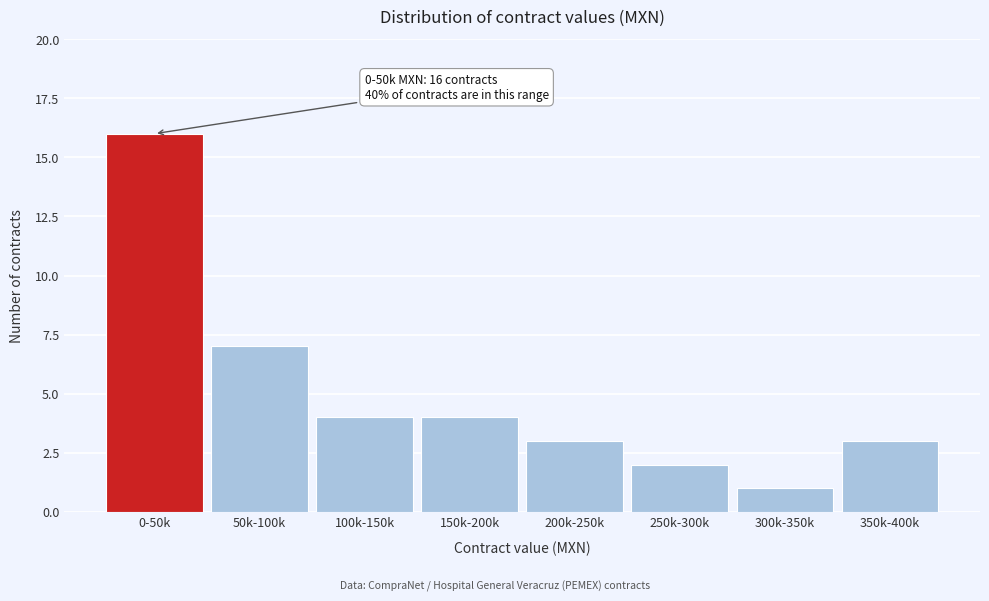

Reading left to right, extract all data points from this chart.

0-50k=16	50k-100k=7	100k-150k=4	150k-200k=4	200k-250k=3	250k-300k=2	300k-350k=1	350k-400k=3